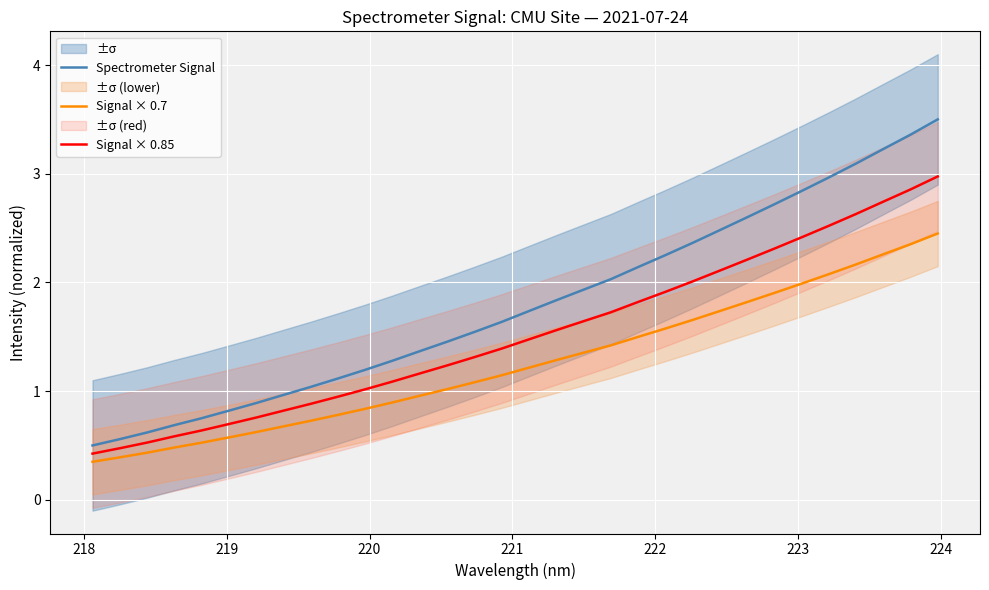

Rank the series by their maximum value, from lowest to highest.

Signal × 0.7, Signal × 0.85, Spectrometer Signal